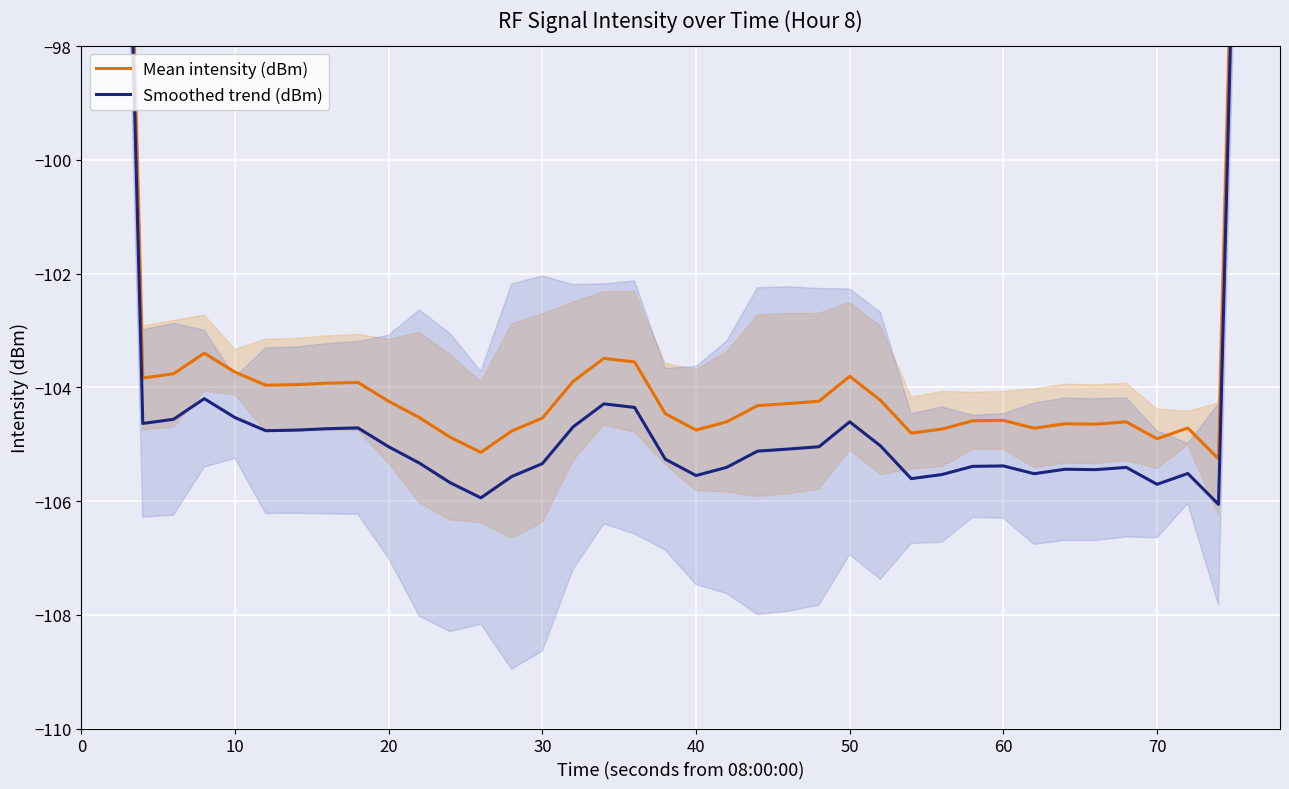

How many lines are shown in the chart?

2